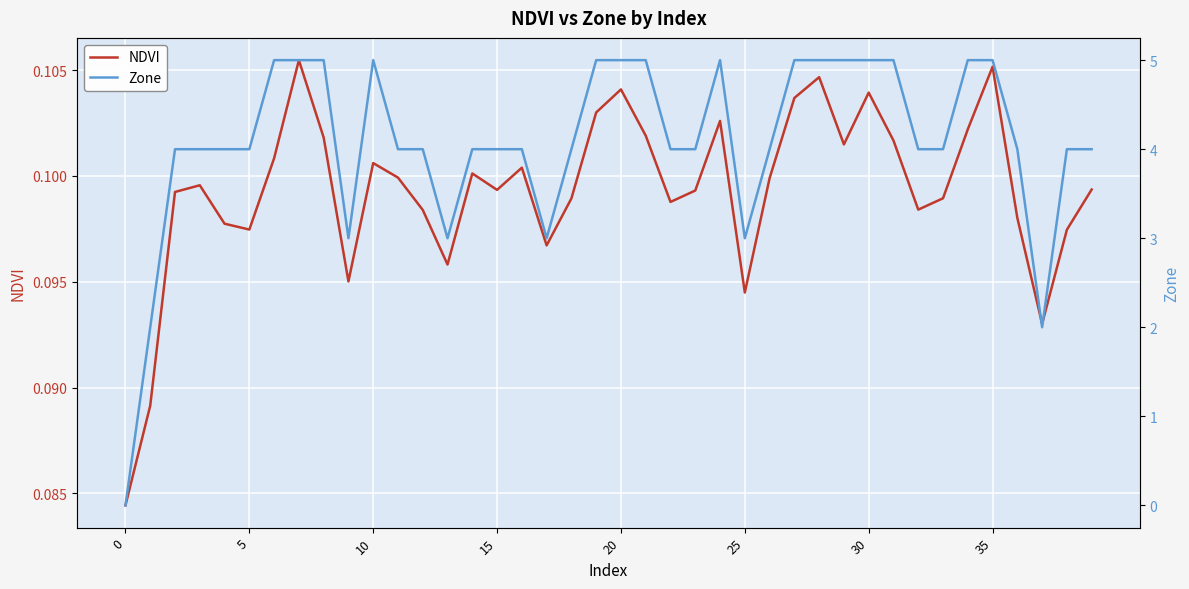

Reading left to right, transcribe all the data shown in this chart.

NDVI: 0.1	0.1	0.1	0.1	0.1	0.1	0.1	0.1	0.1	0.1	0.1	0.1	0.1	0.1	0.1	0.1	0.1	0.1	0.1	0.1	0.1	0.1	0.1	0.1	0.1	0.1	0.1	0.1	0.1	0.1	0.1	0.1	0.1	0.1	0.1	0.1	0.1	0.1	0.1	0.1
Zone: 0.0	2.0	4.0	4.0	4.0	4.0	5.0	5.0	5.0	3.0	5.0	4.0	4.0	3.0	4.0	4.0	4.0	3.0	4.0	5.0	5.0	5.0	4.0	4.0	5.0	3.0	4.0	5.0	5.0	5.0	5.0	5.0	4.0	4.0	5.0	5.0	4.0	2.0	4.0	4.0